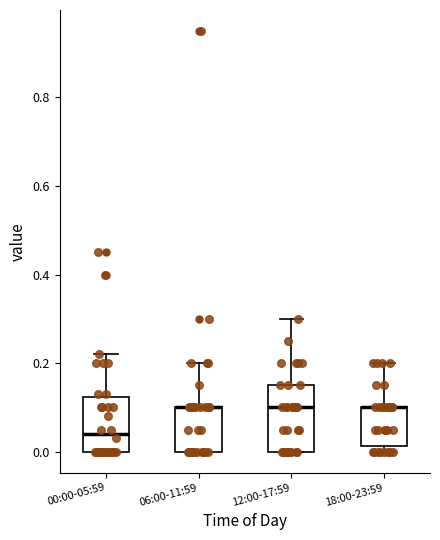

Where does the upper whisker of the box for 12:00-17:59 end on the y-axis? The values are not printed on the chart, so give them approximately, as read against the axis.

0.30